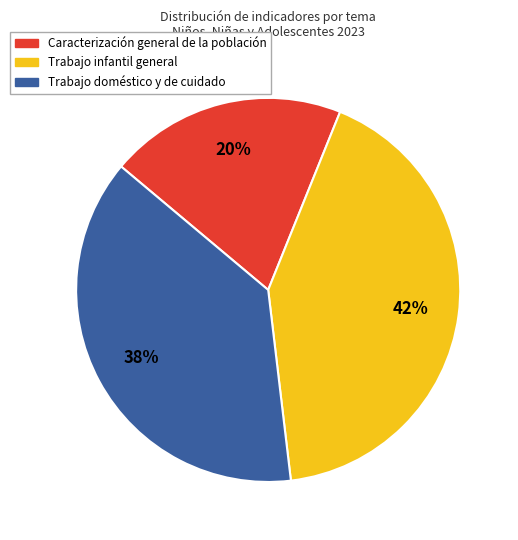

Does any single category account for the majority?

No